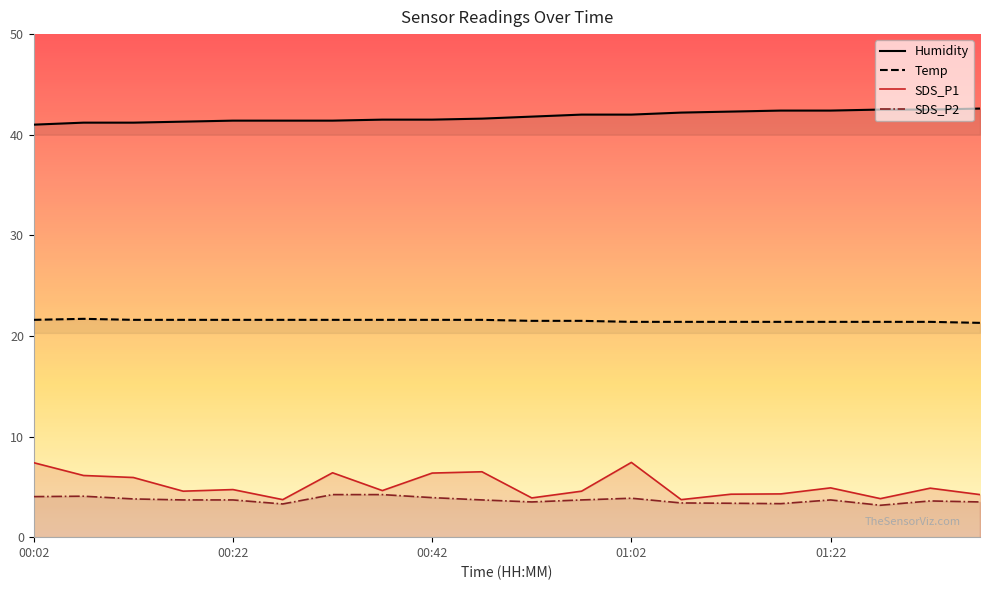

What is the maximum value shown in the chart?

42.6